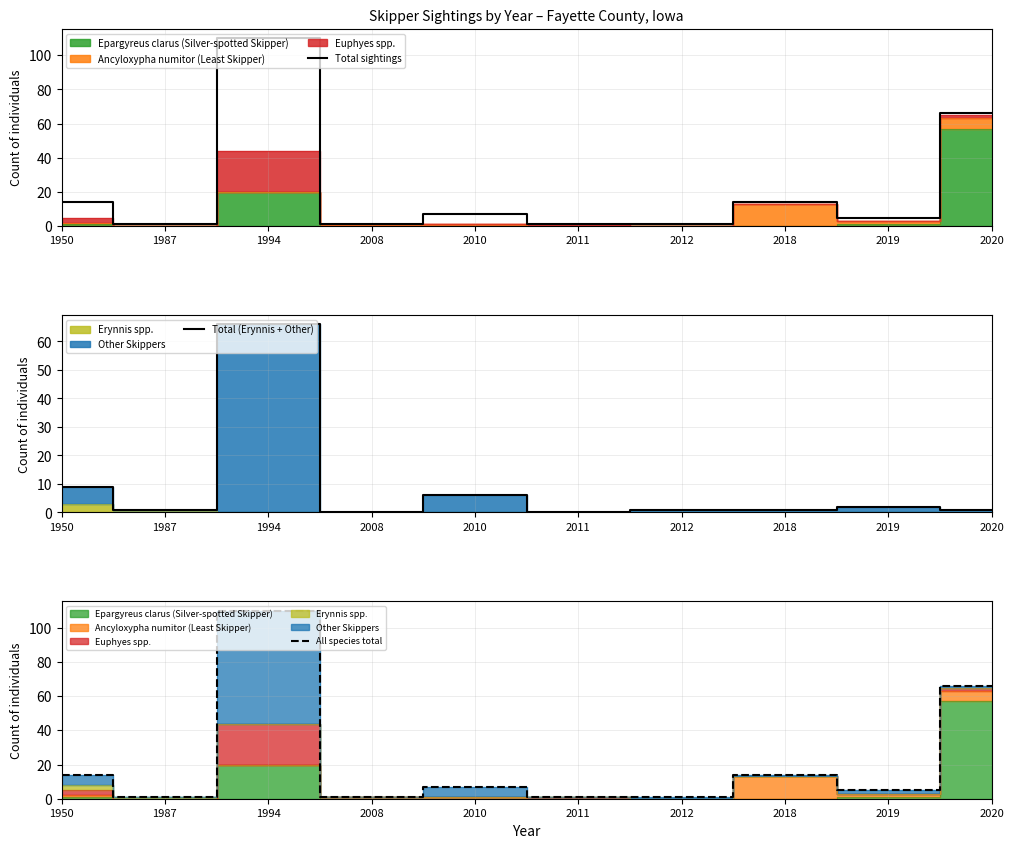

Is it true that Total (Erynnis + Other) equals 94 at 1994?

False